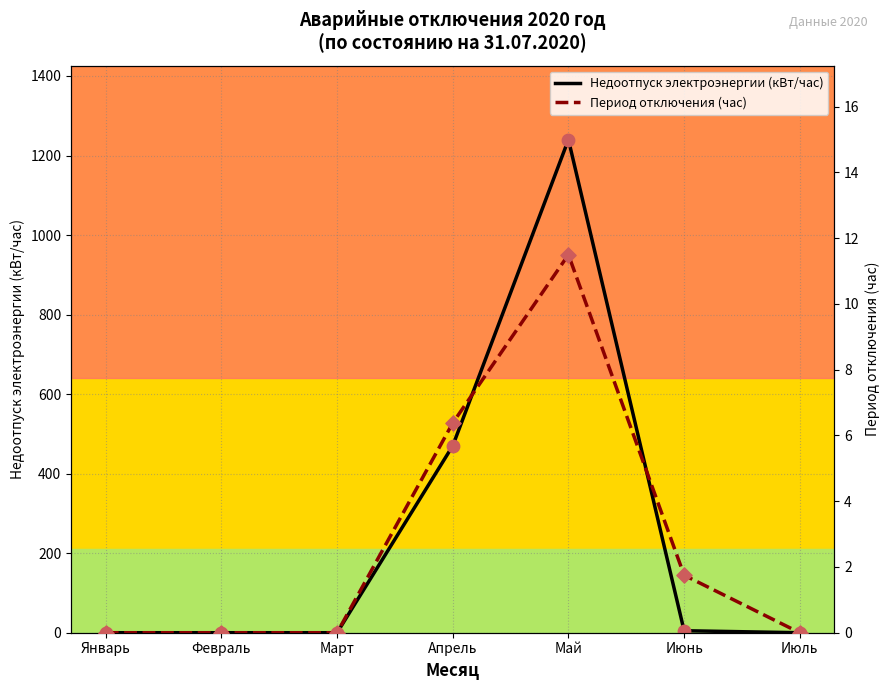

Which series has the largest Y range (max minus min)?

Недоотпуск электроэнергии (кВт/час)